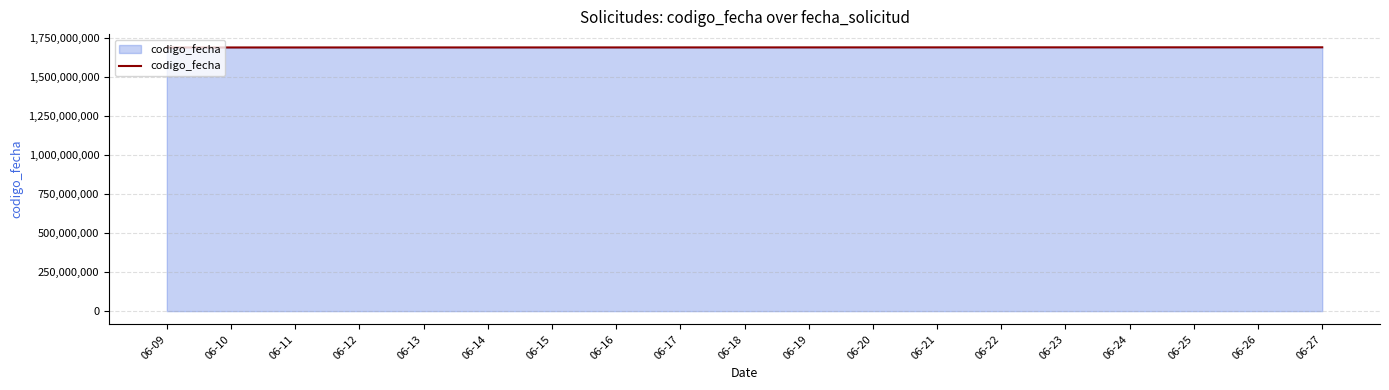

Count the number of categories in the chart.

4